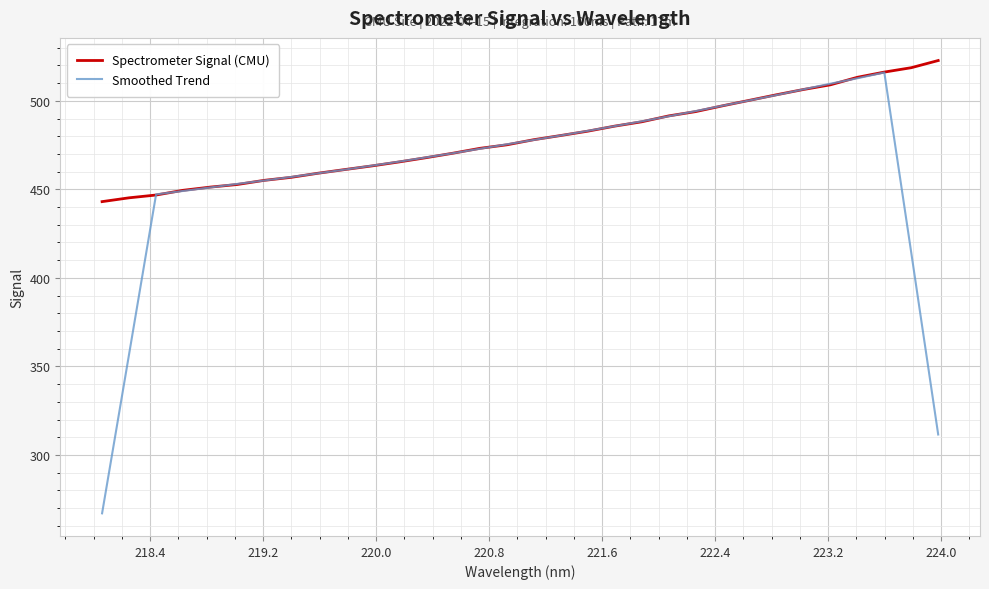

List the series in order of their overall mean, lowest first.

Smoothed Trend, Spectrometer Signal (CMU)